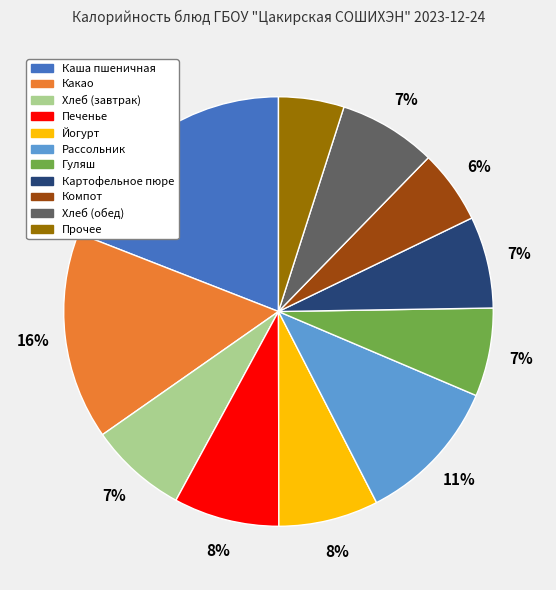

To the nearest percent, what portion does Картофельное пюре represent?

7%